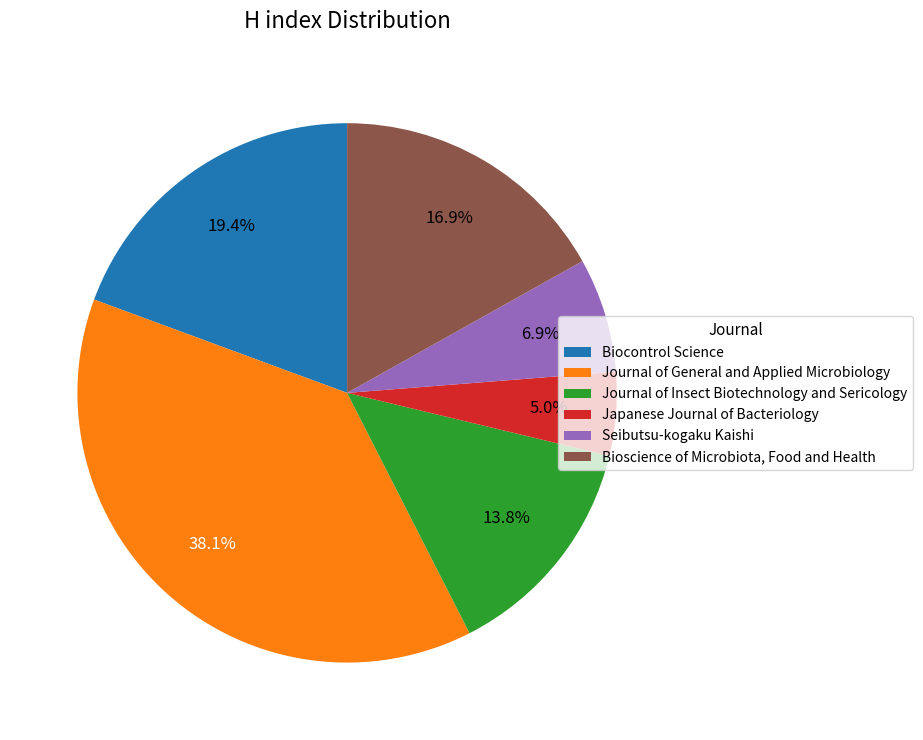

How many segments does this pie chart have?

6